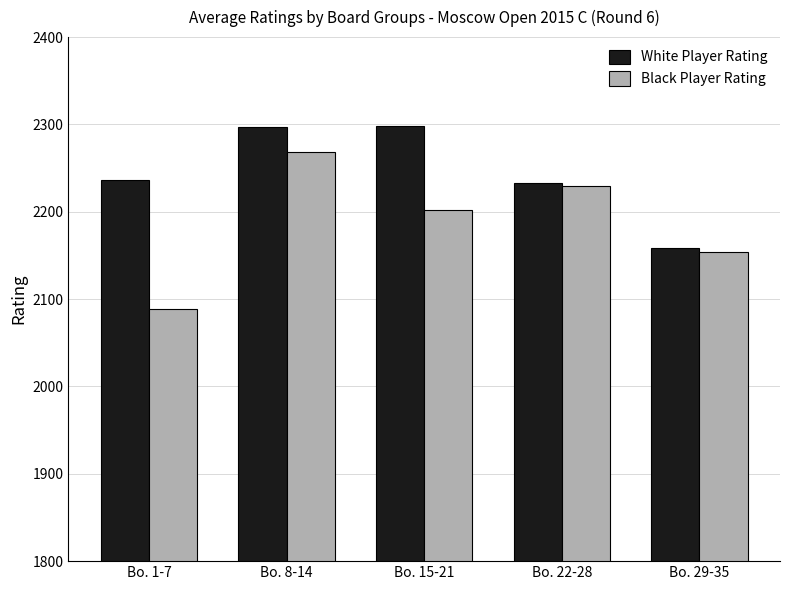

What is the lowest value of the White Player Rating series?

2158